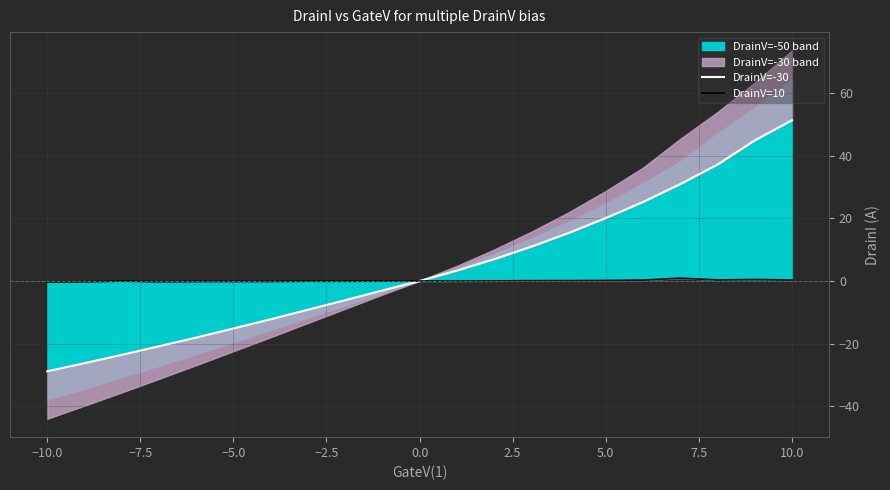

Which series changed the most between −5.0 and 10.0?

DrainV=-30